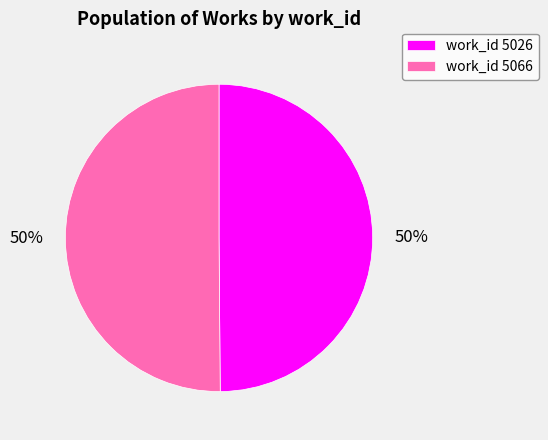

The work_id 5066 slice represents 64% of the pie. True or false?

False